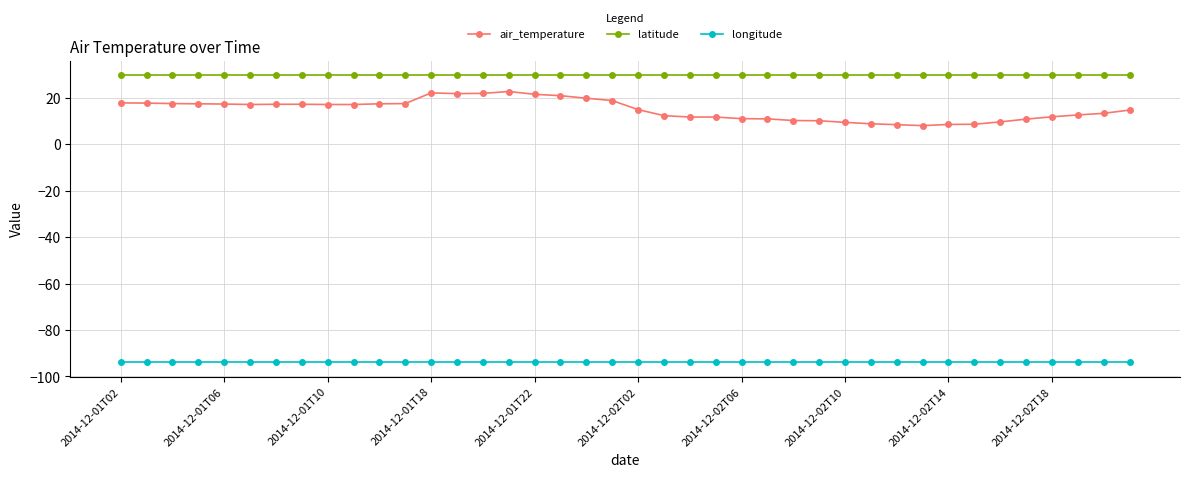

What is the sum of all air_temperature values?

599.1